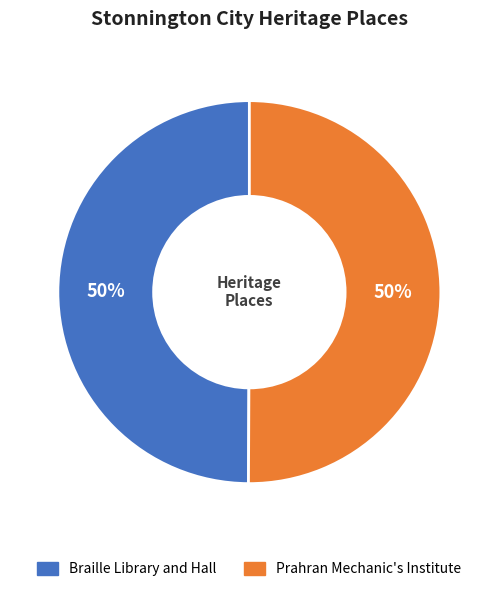

Combined, do Prahran Mechanic's Institute and Braille Library and Hall account for over 50%?

Yes